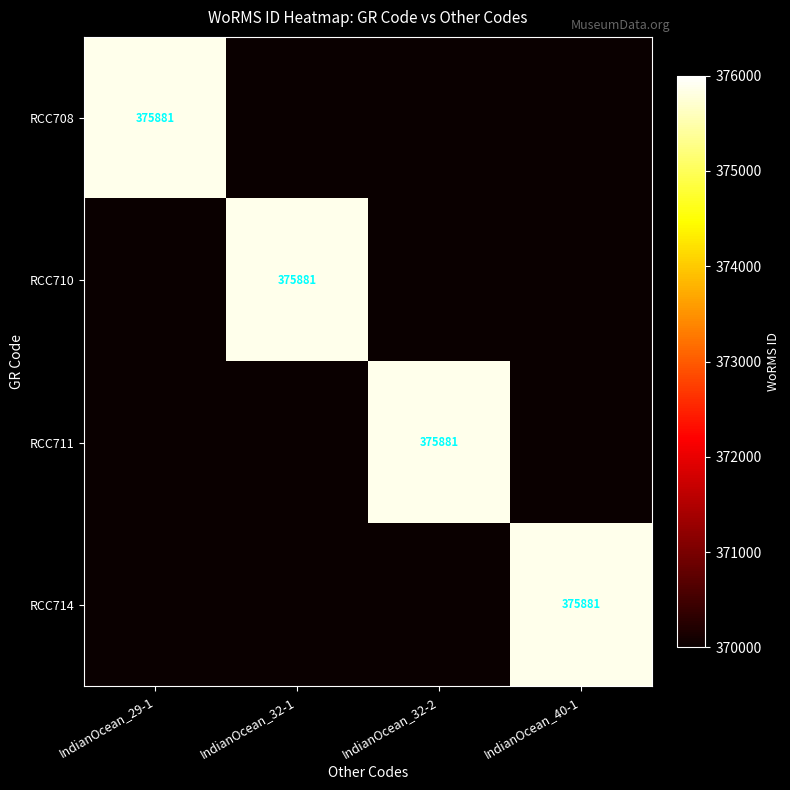

Is it true that RCC711 equals 375881 at IndianOcean_32-2?

True